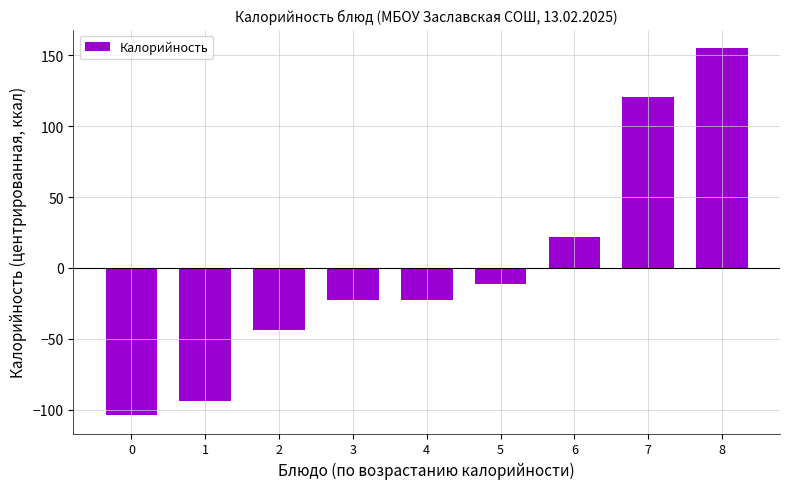

How many data points are above -22?

4